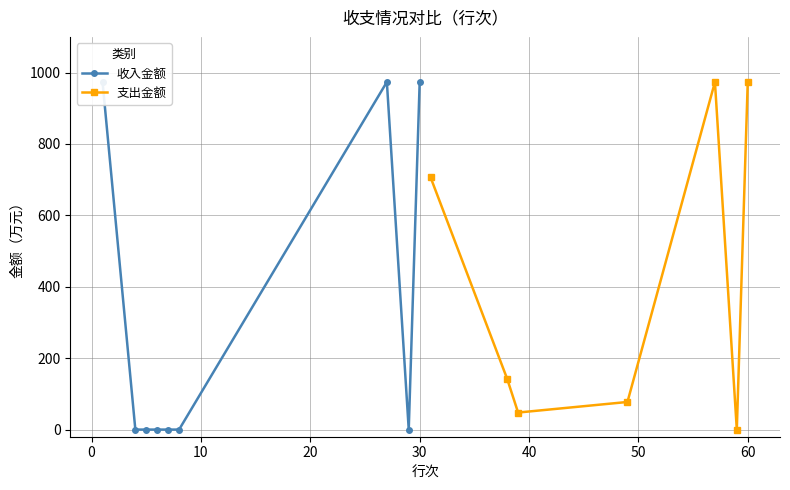

In 支出金额, how many points are lower than both neighbors (excluding endpoints)?

2